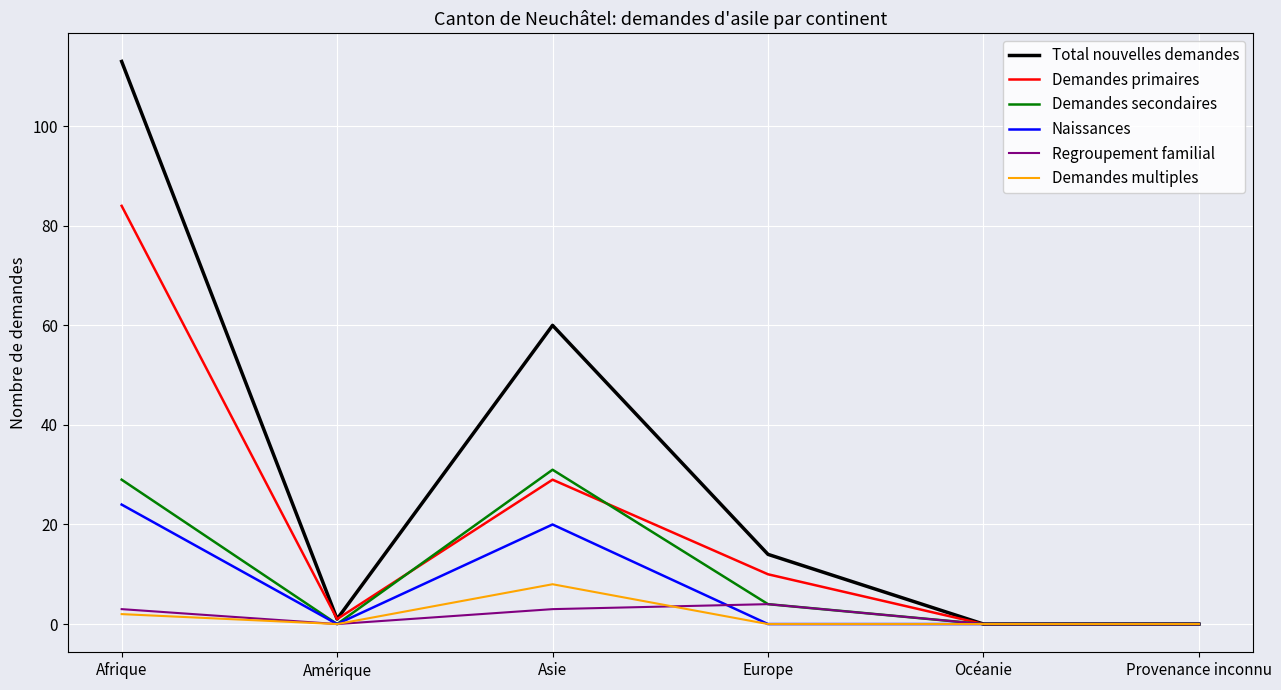

Between Afrique and Provenance inconnu, which series saw the biggest shift?

Total nouvelles demandes